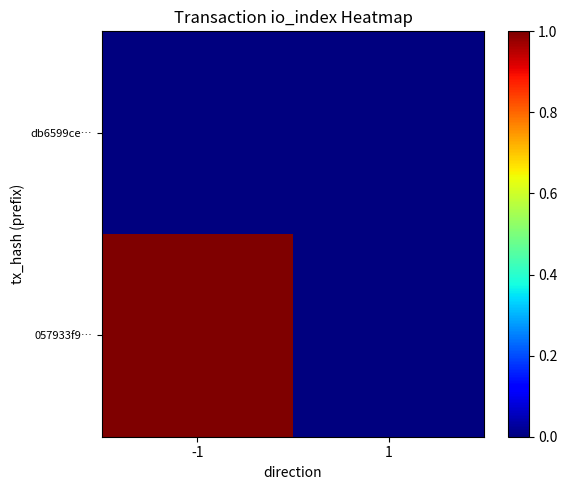

At how many categories does at least one series exceed 0?

1